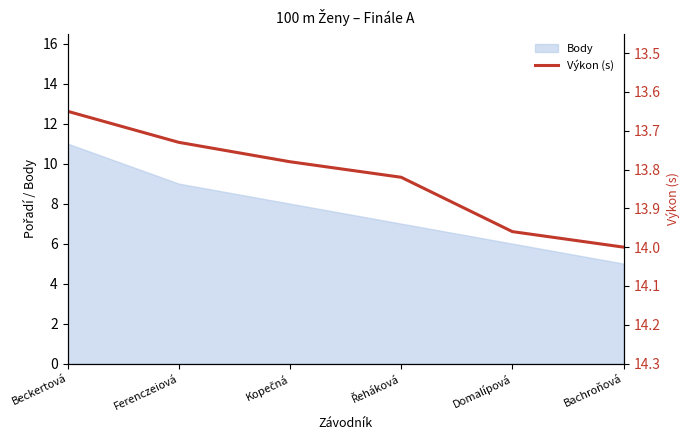

The chart shows a value of 13.7 at Ferenczeiová. True or false?

True